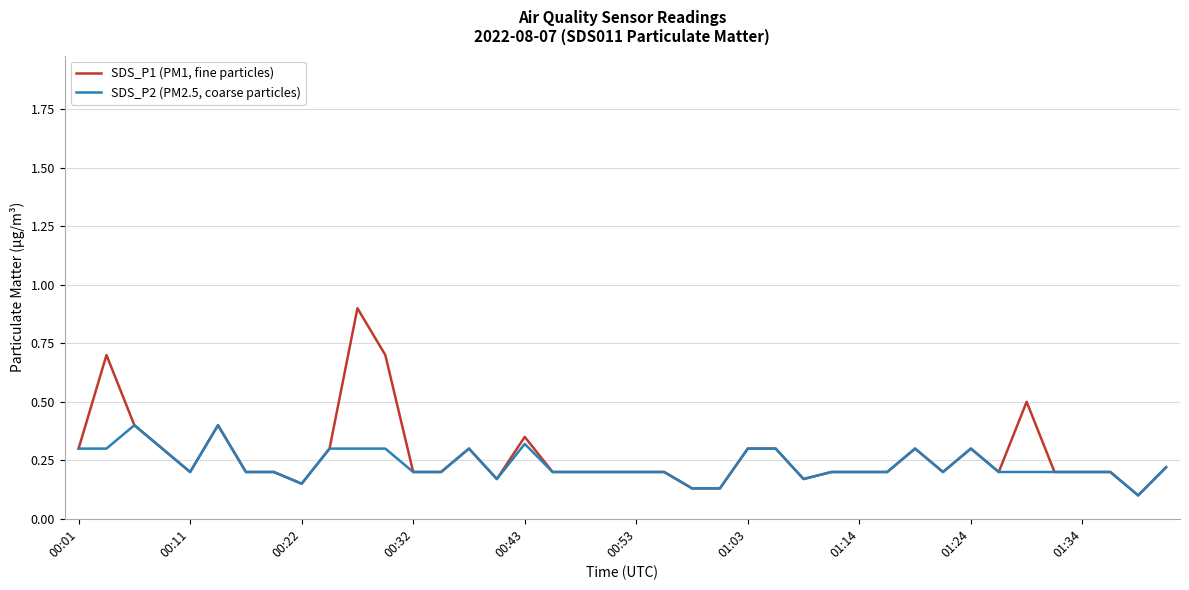

Which series has the largest range (max minus min)?

SDS_P1 (PM1, fine particles)